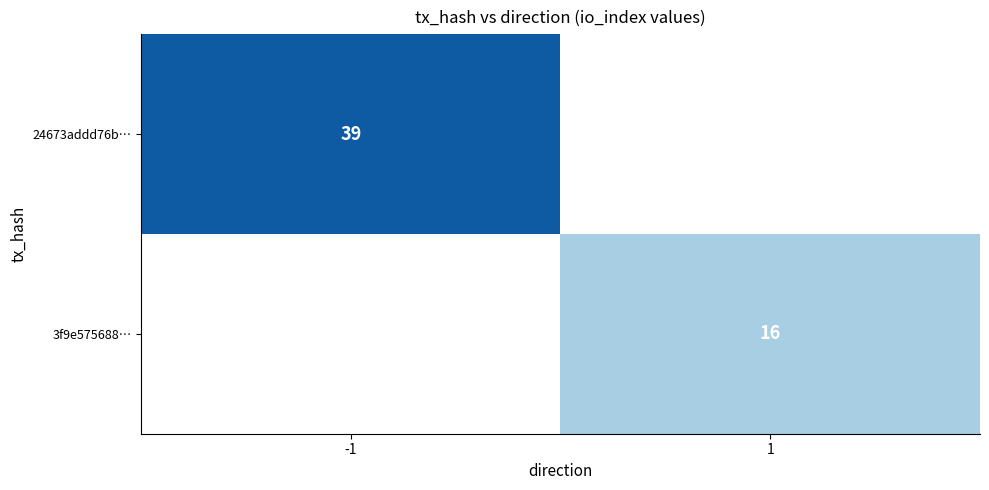

At which label is 24673addd76b… closest to 39?

-1